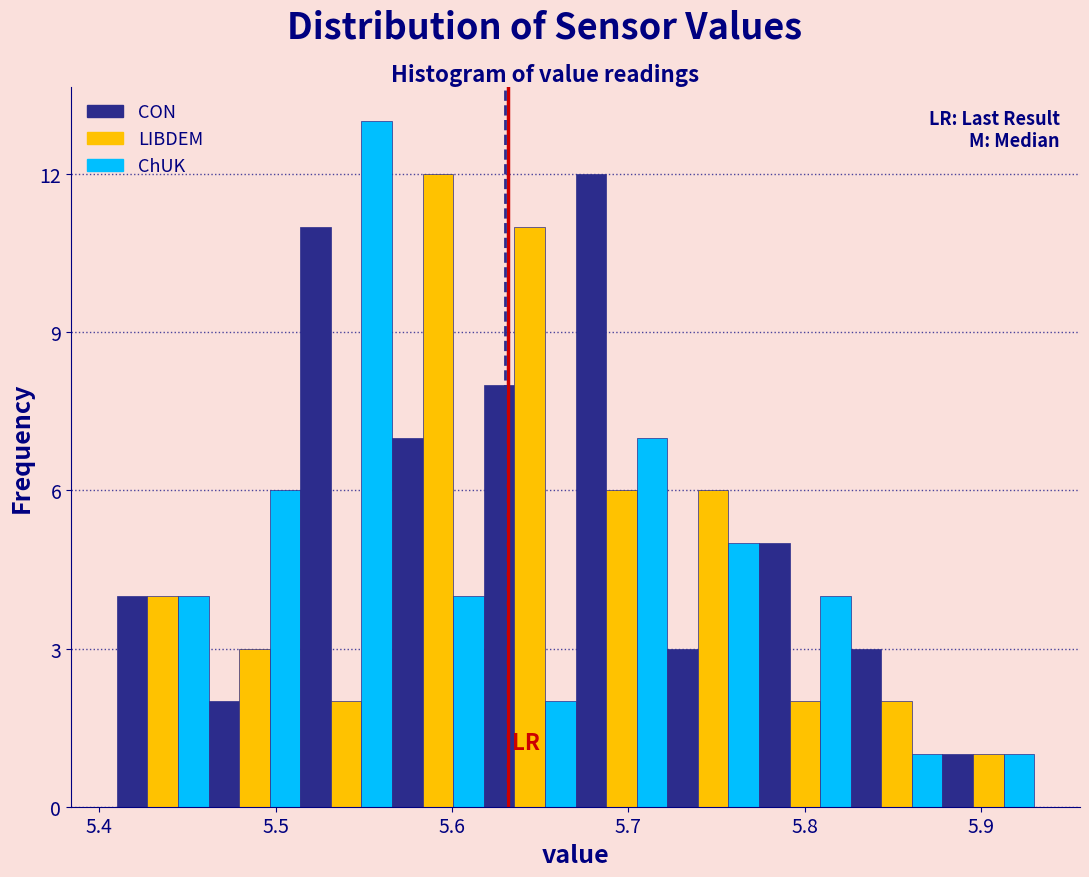

Read against the x-axis, roughly where is the centre of the tallest bar?

5.56